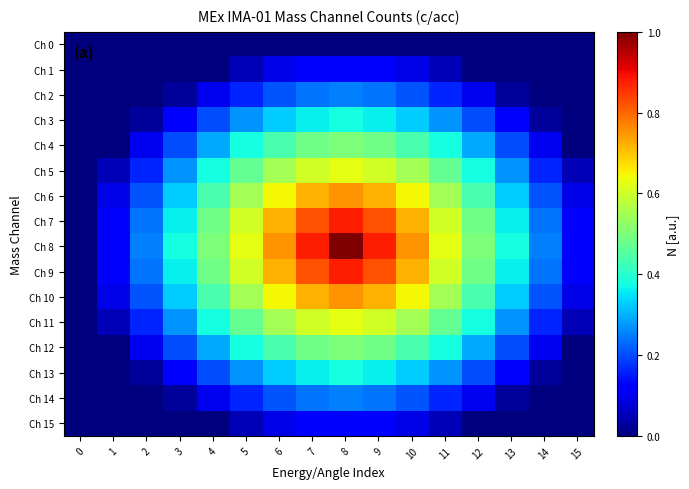

What is the total value across all series at 5?

5.6